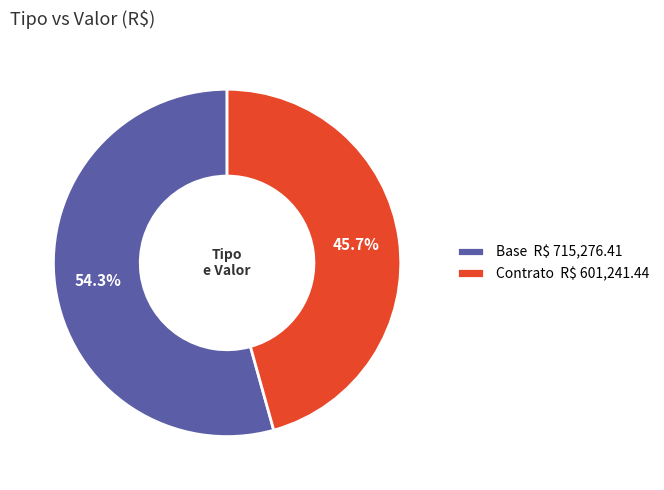

To the nearest percent, what percentage of the pie is Contrato?

46%